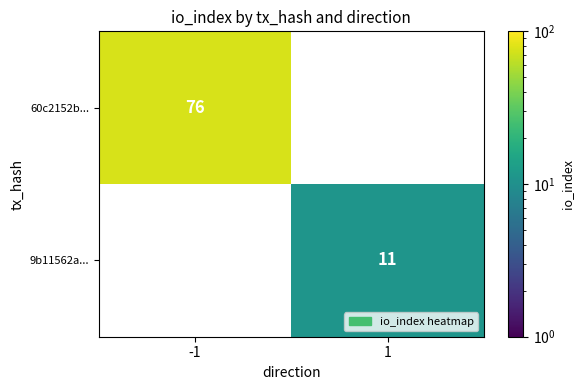

The 60c2152b... series shows 27 at -1. True or false?

False